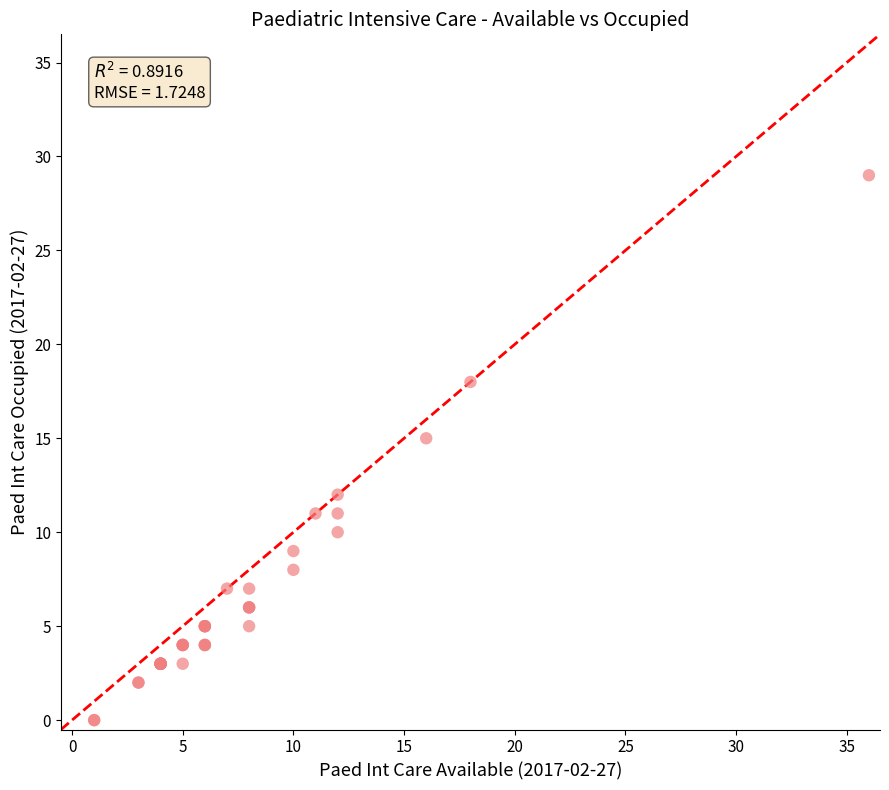

What Y value in the scatter plot is closest to 14?

15